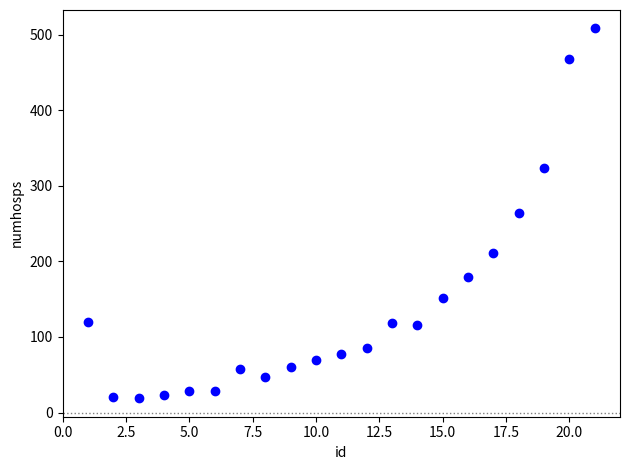

What is the range of Y values (max minus min)?

489